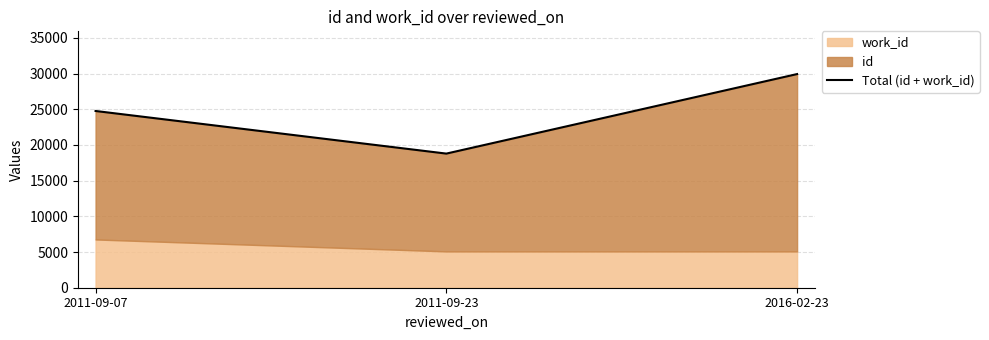

What is the change in value from 2011-09-07 to 2011-09-23?

-5970